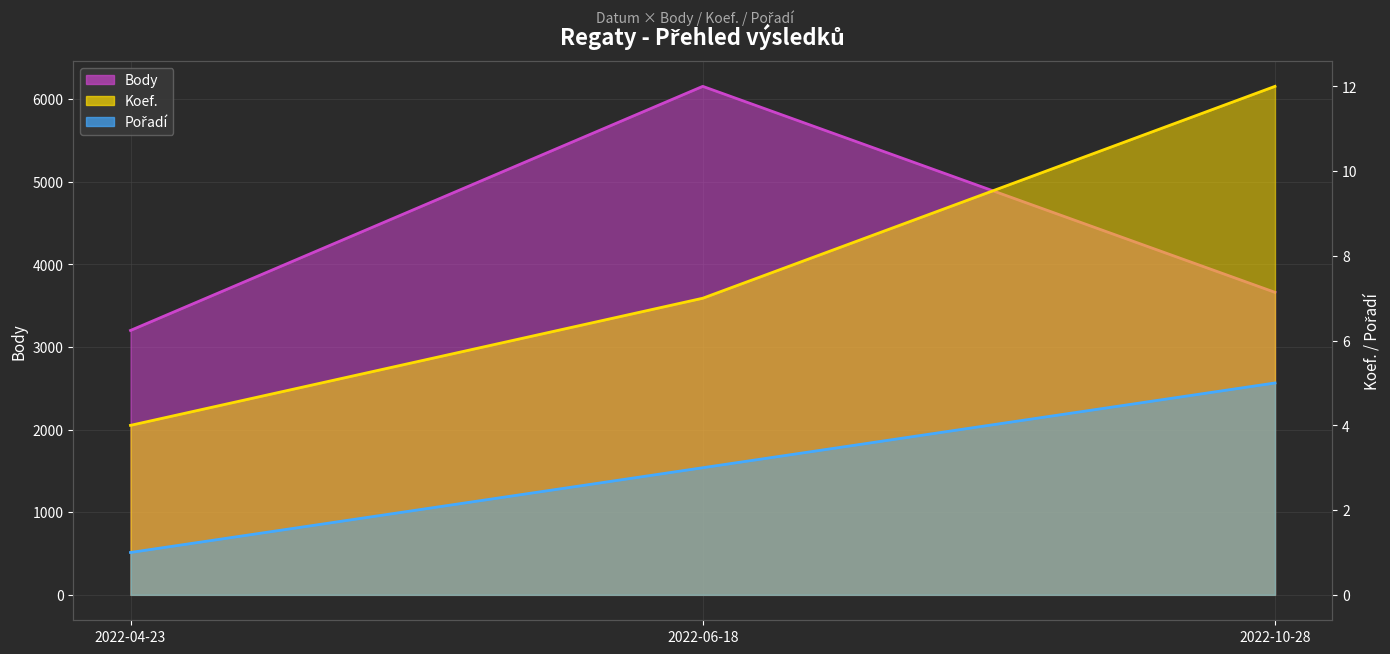

At which category is the sum across all series the highest?

2022-06-18